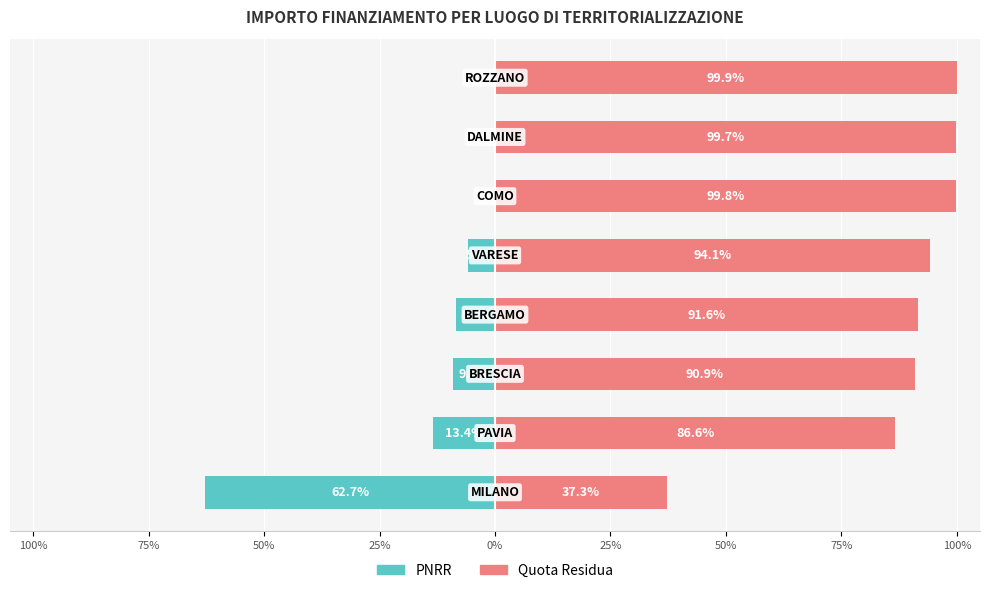

Is it true that PNRR Funding equals -0.2 at 50%?

False